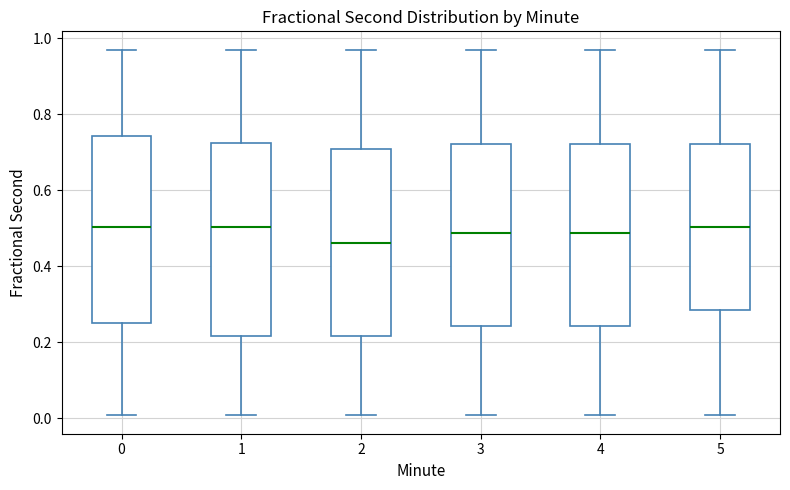

Which box has the lowest median line?

2